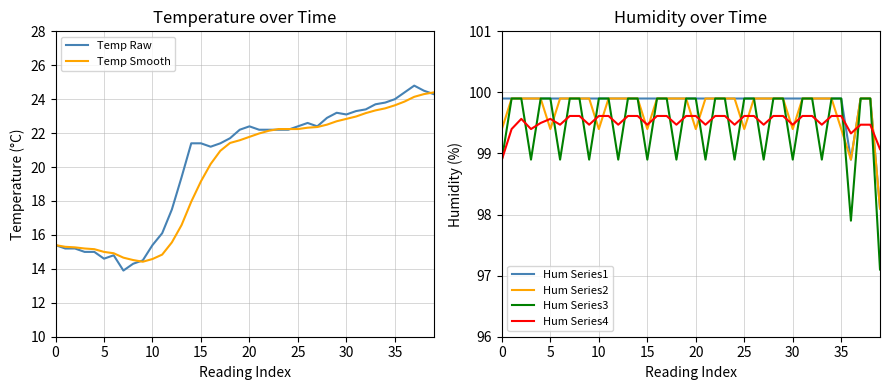

Reading left to right, extract all data points from this chart.

Temp Raw: 15.4	15.2	15.2	15.0	15.0	14.6	14.8	13.9	14.3	14.5	15.4	16.1	17.5	19.4	21.4	21.4	21.2	21.4	21.7	22.2	22.4	22.2	22.2	22.2	22.2	22.4	22.6	22.4	22.9	23.2	23.1	23.3	23.4	23.7	23.8	24.0	24.4	24.8	24.5	24.3
Temp Smooth: 15.4	15.3	15.3	15.2	15.2	15.0	14.9	14.7	14.5	14.4	14.6	14.8	15.6	16.6	18.0	19.2	20.2	21.0	21.4	21.6	21.8	22.0	22.1	22.2	22.2	22.2	22.3	22.4	22.5	22.7	22.8	23.0	23.2	23.3	23.5	23.6	23.9	24.1	24.3	24.4
Hum Series1: 99.9	99.9	99.9	99.9	99.9	99.9	99.9	99.9	99.9	99.9	99.9	99.9	99.9	99.9	99.9	99.9	99.9	99.9	99.9	99.9	99.9	99.9	99.9	99.9	99.9	99.9	99.9	99.9	99.9	99.9	99.9	99.9	99.9	99.9	99.9	99.9	98.9	99.9	99.9	98.1
Hum Series2: 99.4	99.9	99.9	99.9	99.9	99.4	99.9	99.9	99.9	99.9	99.4	99.9	99.9	99.9	99.9	99.4	99.9	99.9	99.9	99.9	99.4	99.9	99.9	99.9	99.9	99.4	99.9	99.9	99.9	99.9	99.4	99.9	99.9	99.9	99.9	99.4	98.9	99.9	99.9	98.1
Hum Series3: 98.9	99.9	99.9	98.9	99.9	99.9	98.9	99.9	99.9	98.9	99.9	99.9	98.9	99.9	99.9	98.9	99.9	99.9	98.9	99.9	99.9	98.9	99.9	99.9	98.9	99.9	99.9	98.9	99.9	99.9	98.9	99.9	99.9	98.9	99.9	99.9	97.9	99.9	99.9	97.1
Hum Series4: 98.9	99.4	99.6	99.4	99.5	99.6	99.5	99.6	99.6	99.5	99.6	99.6	99.5	99.6	99.6	99.5	99.6	99.6	99.5	99.6	99.6	99.5	99.6	99.6	99.5	99.6	99.6	99.5	99.6	99.6	99.5	99.6	99.6	99.5	99.6	99.6	99.3	99.5	99.5	99.1